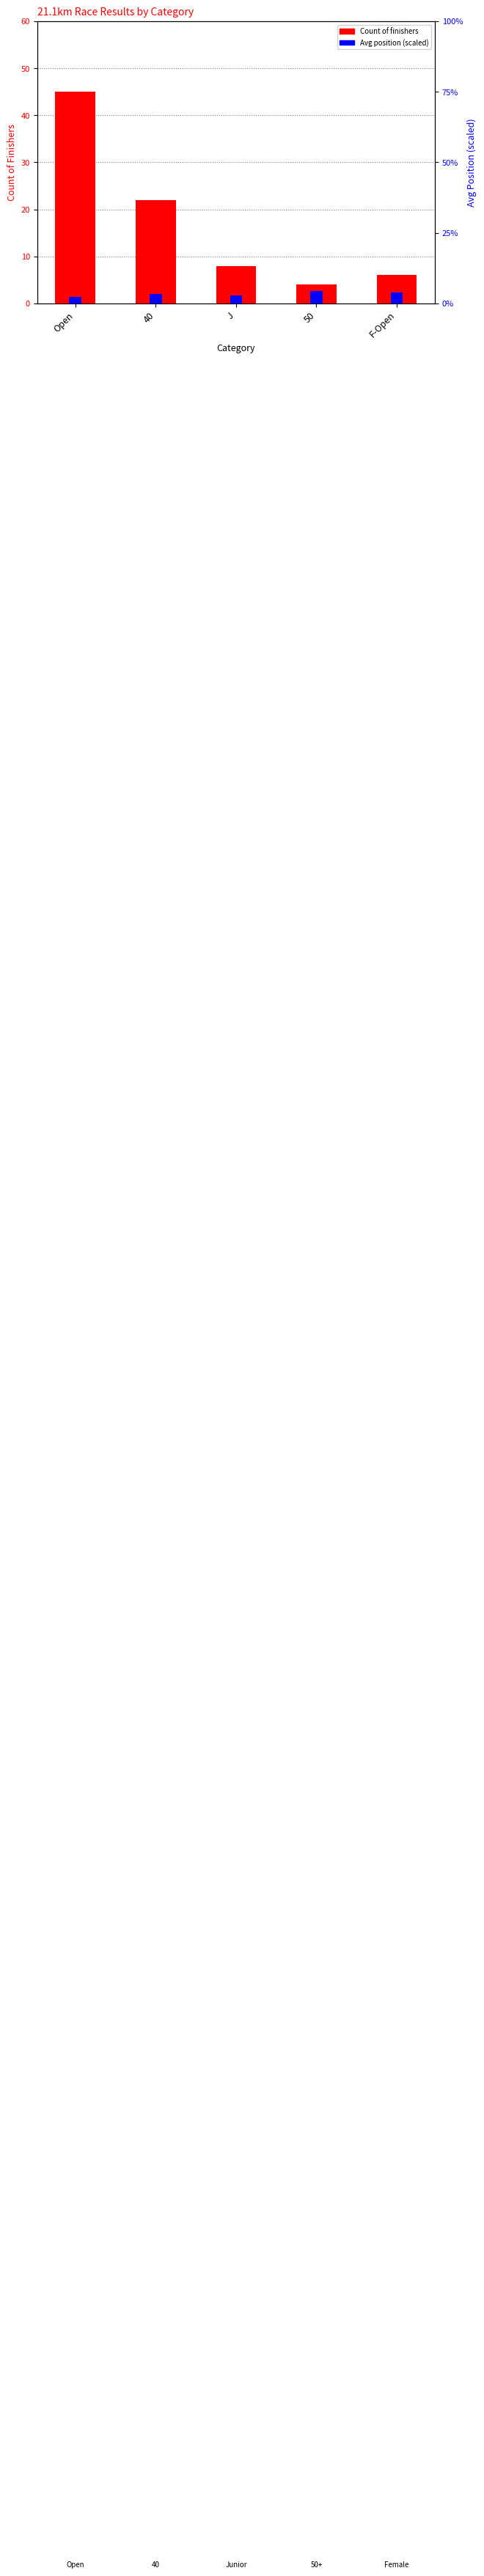

Is the value of Avg Position (scaled) at Open greater than the value of Count at Open?

No